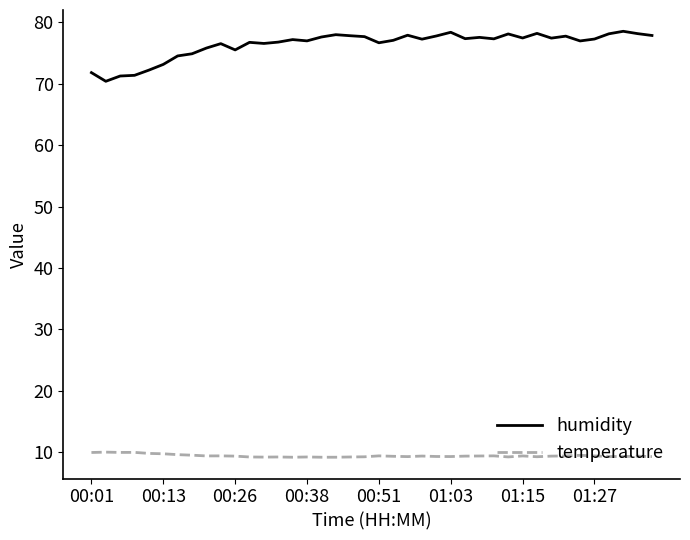

Which series has the largest total across all categories?

humidity